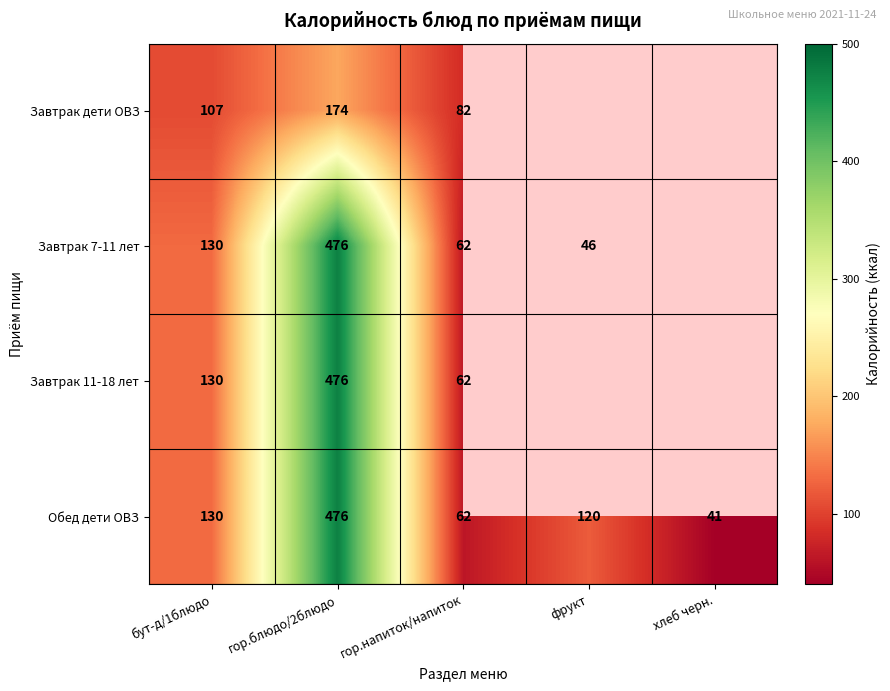

The value of Обед дети ОВЗ at бут-д/1блюдо is 28.0. True or false?

False